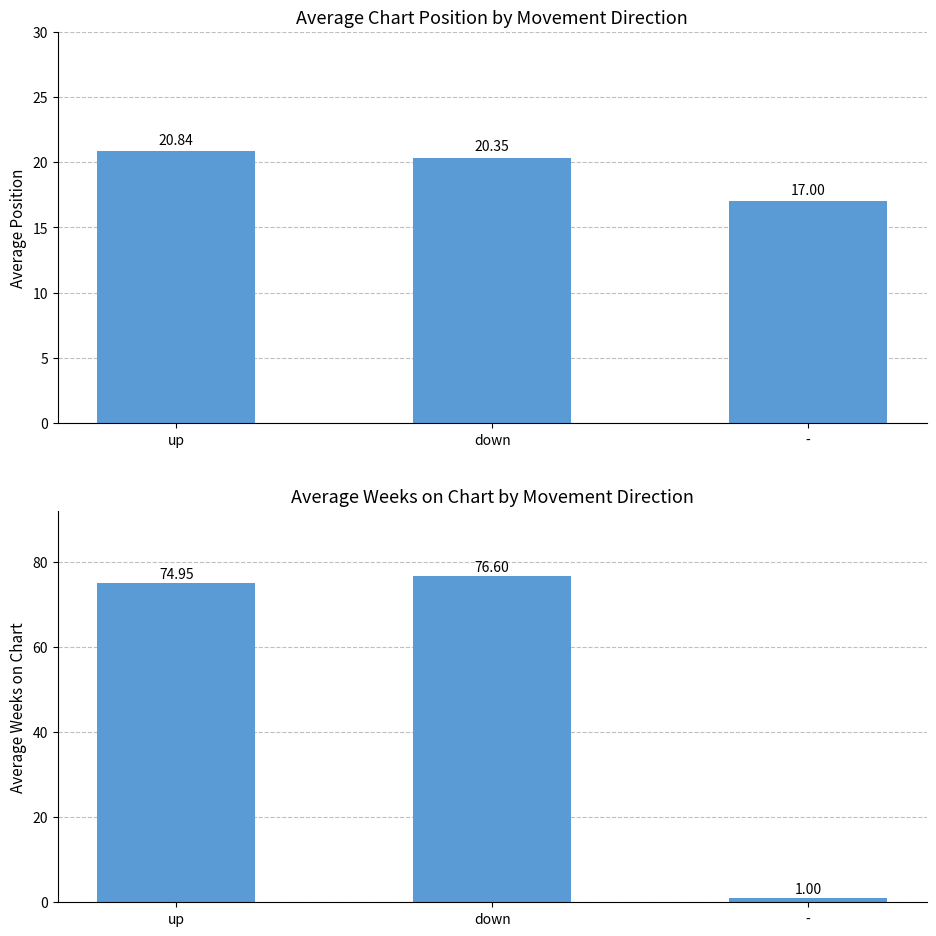

What is the approximate value of Average Weeks on Chart at down?

76.6